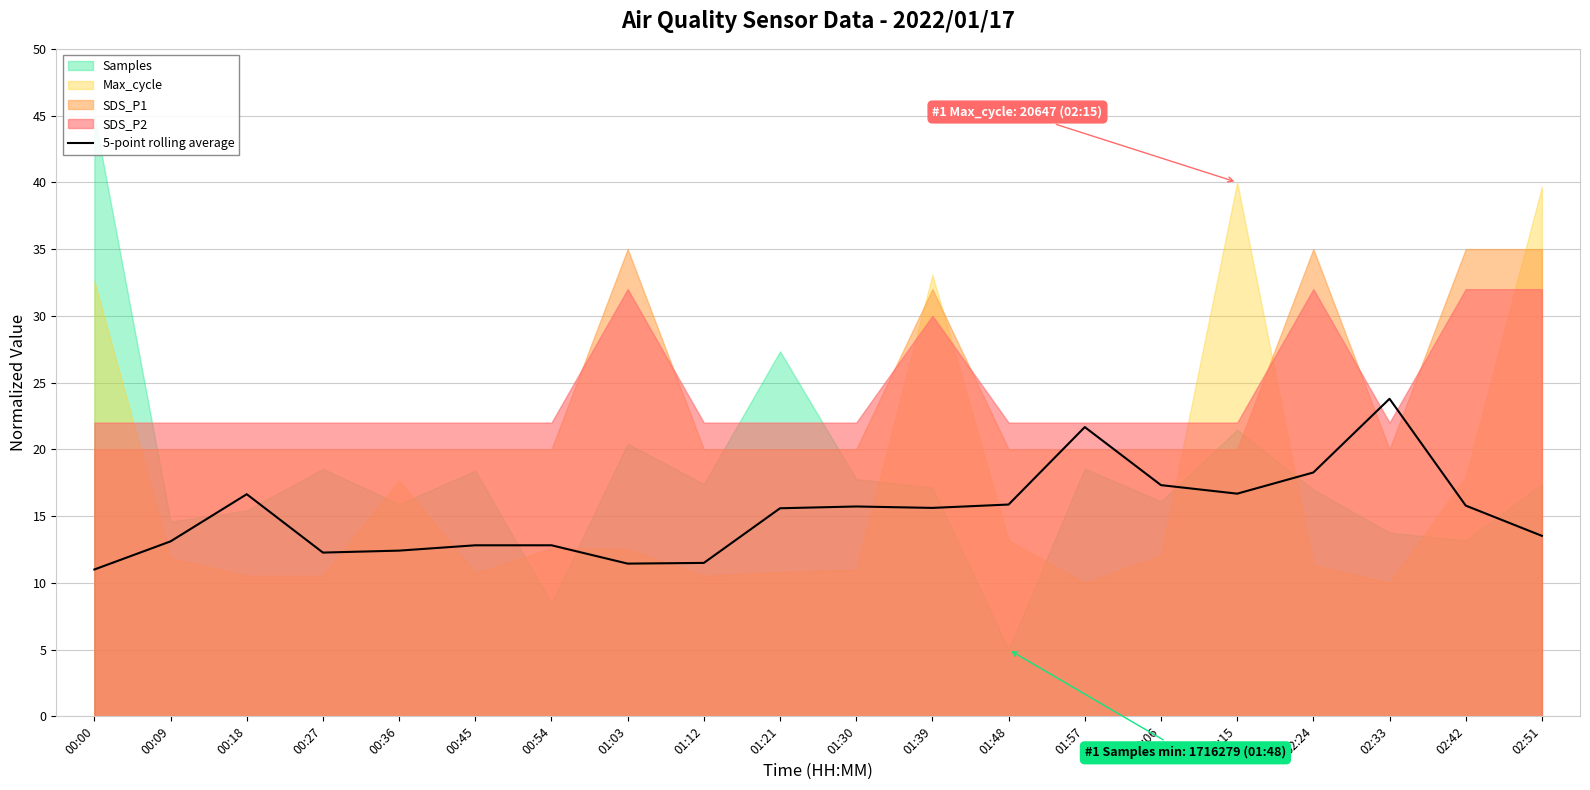

Rank the categories by value from lowest to highest.

00:00, 01:03, 01:12, 00:27, 00:36, 00:45, 00:54, 00:09, 02:51, 01:21, 01:39, 01:30, 02:42, 01:48, 00:18, 02:15, 02:06, 02:24, 01:57, 02:33